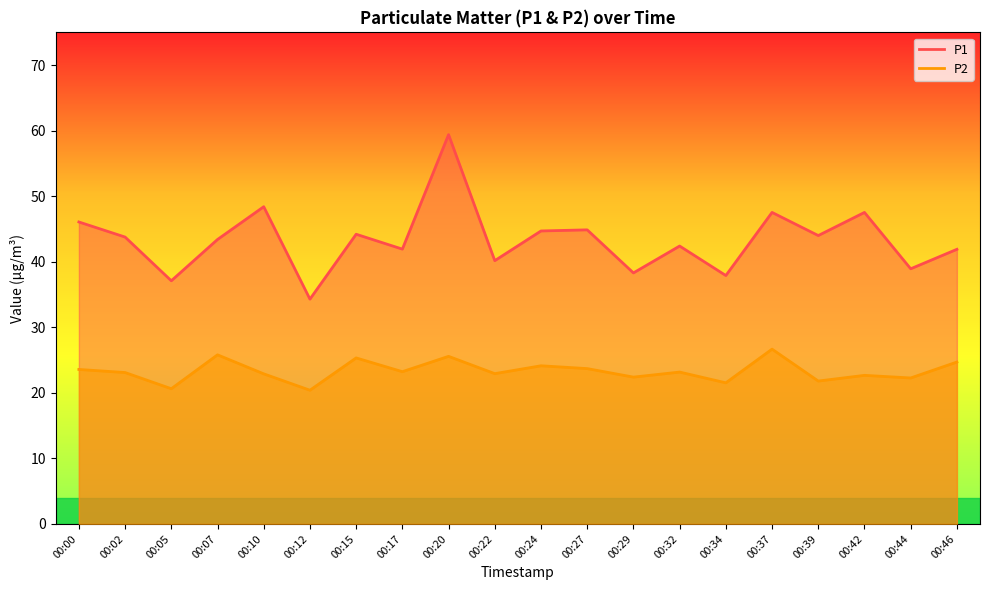

What is the sum of the P2 values at 00:29 and 00:00?

46.0